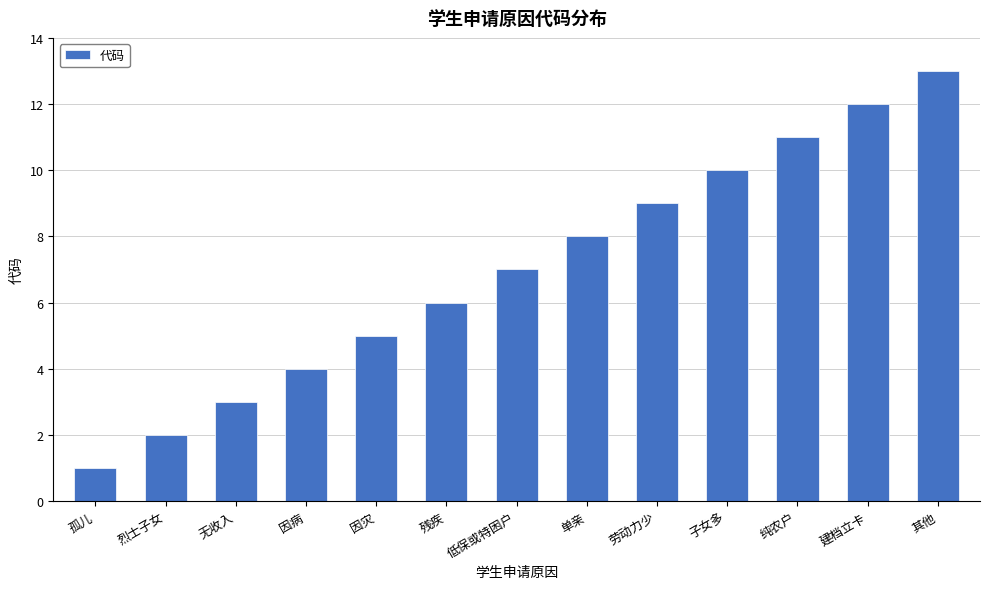

What is the ratio of the value at 烈士子女 to the value at 劳动力少?

0.2